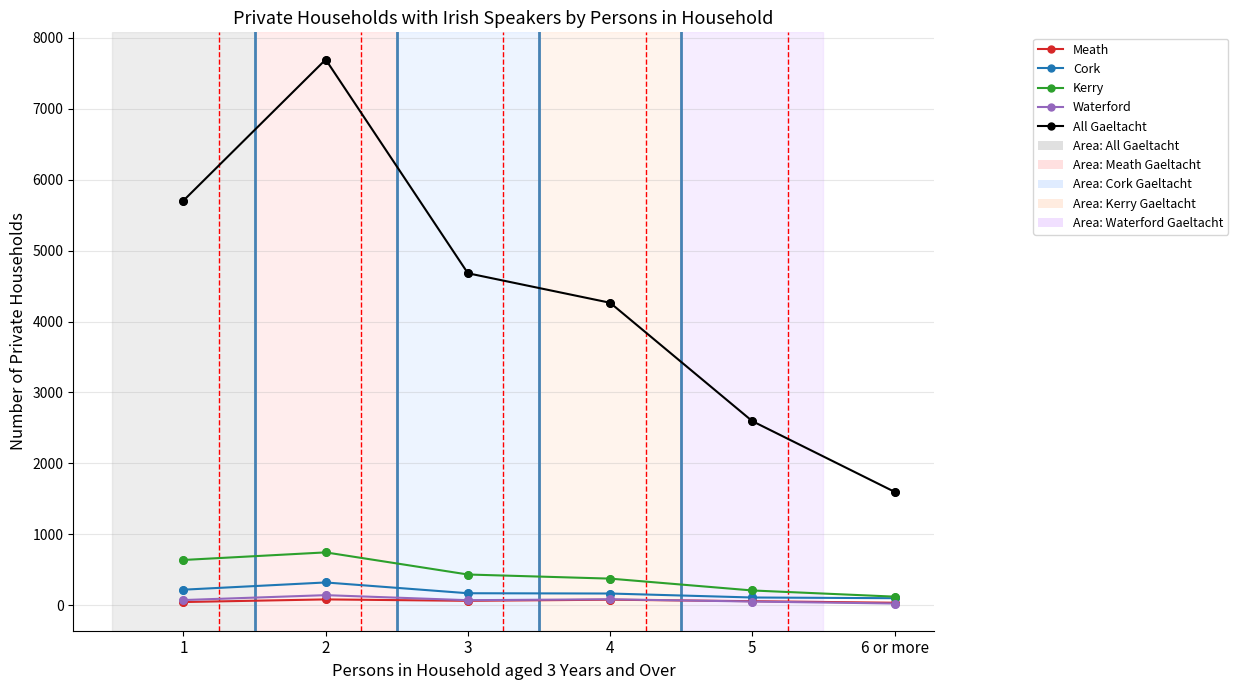

Between 2 and 4, which series saw the biggest shift?

All Gaeltacht